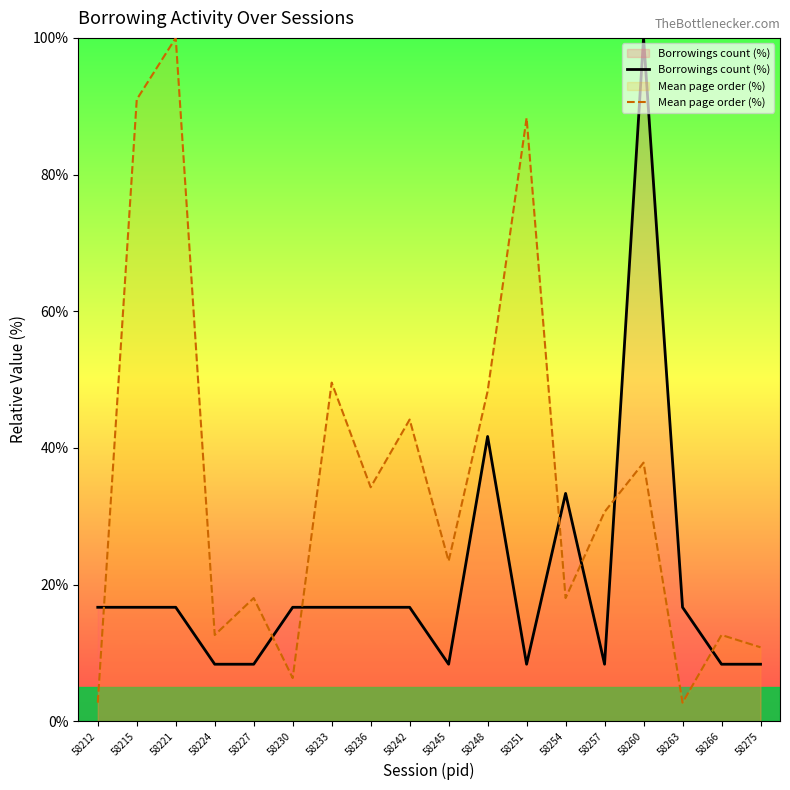

Where does the Mean page order (%) series first go above 30?

58215